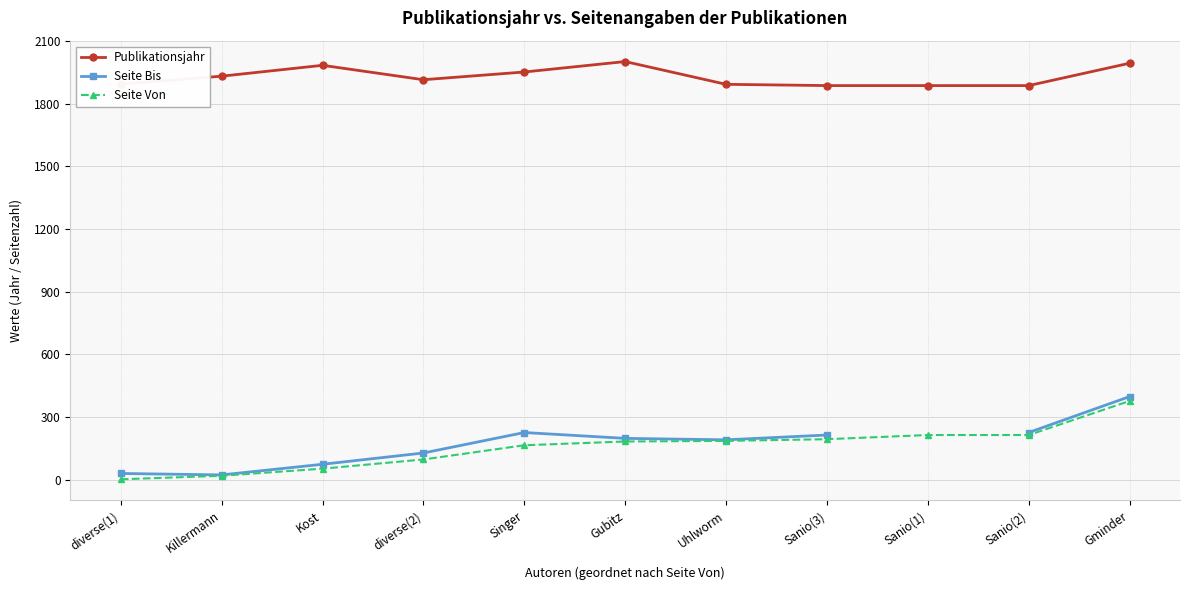

Which series has the largest range (max minus min)?

Seite Bis